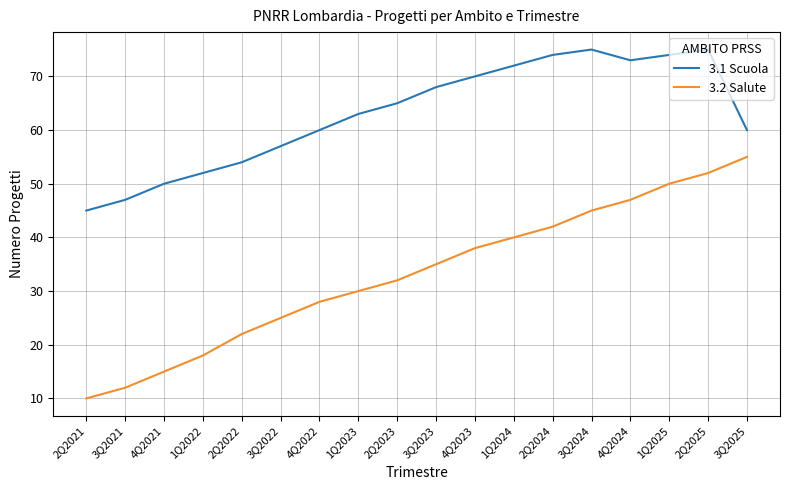

Which category has the lowest value in the 3.1 Scuola series?

2Q2021